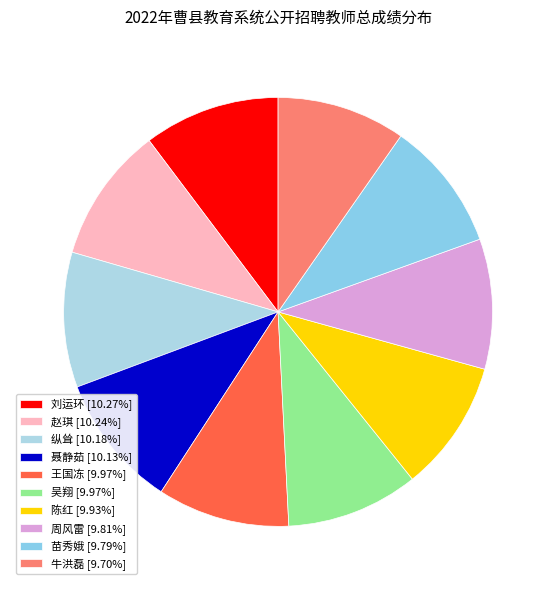

True or false: 苗秀娥 accounts for 21% of the total.

False